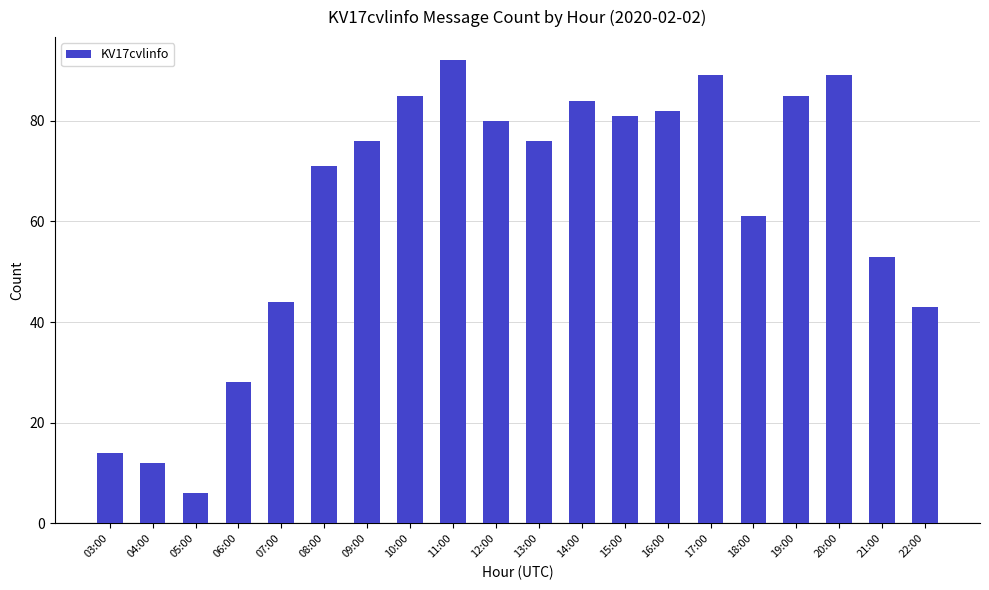

What is the difference between the values at 21:00 and 15:00?

28